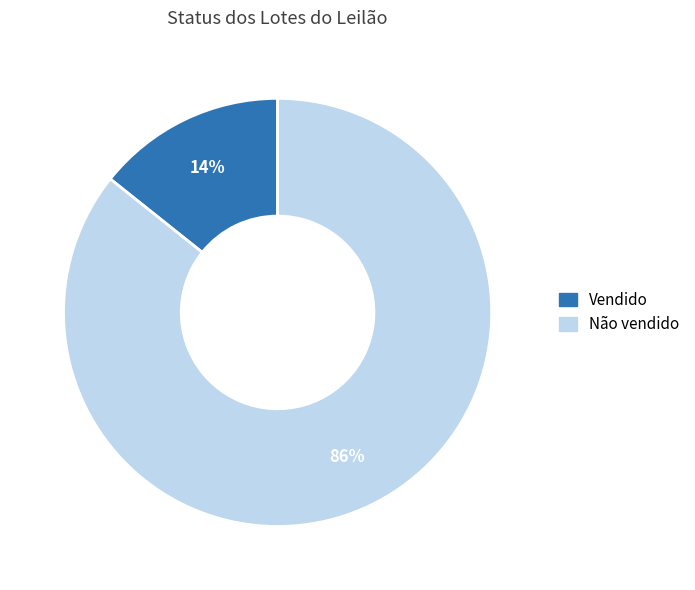

Which category has the smallest portion of the pie?

Vendido